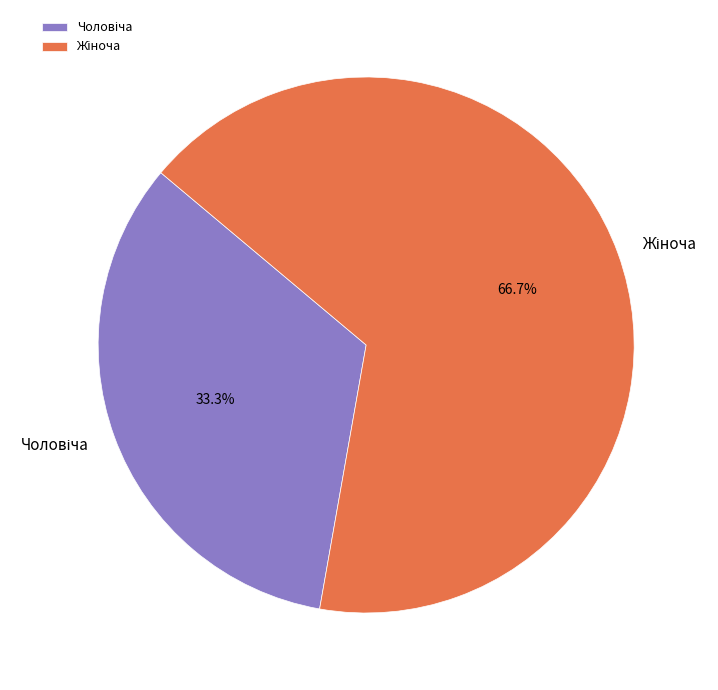

To the nearest percent, what is the average slice percentage?

50%